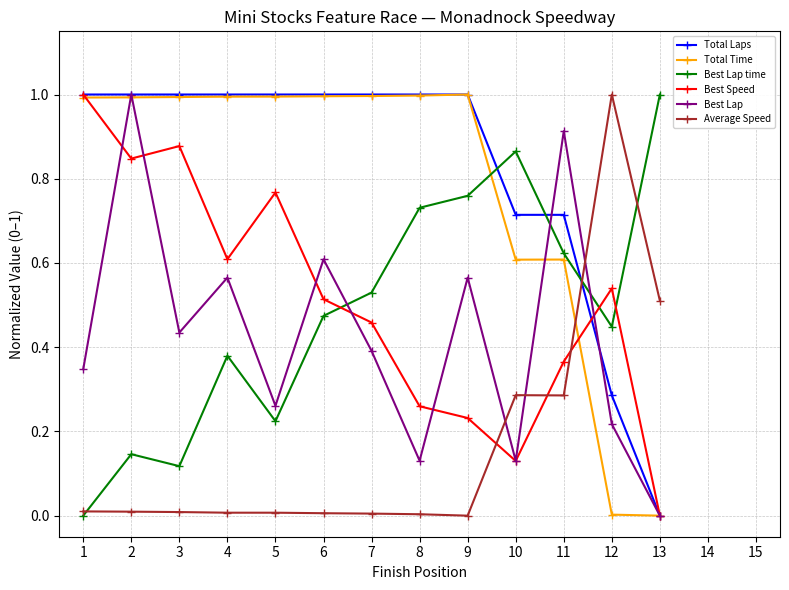

What is the highest value of the Best Lap time series?

1.0